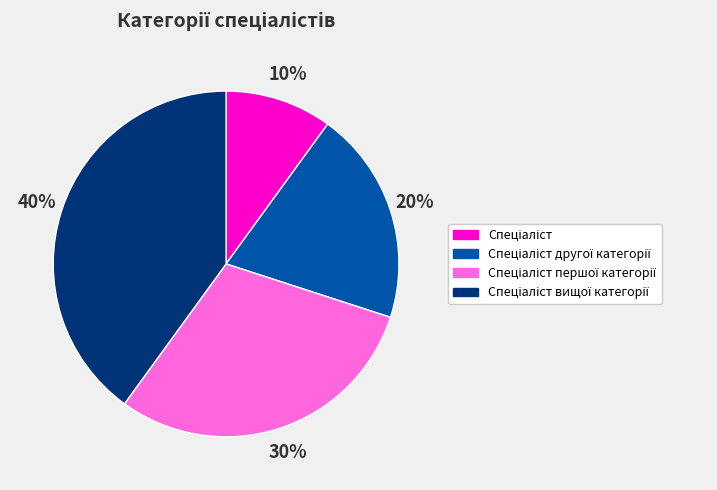

To the nearest percent, what is the average slice percentage?

25%